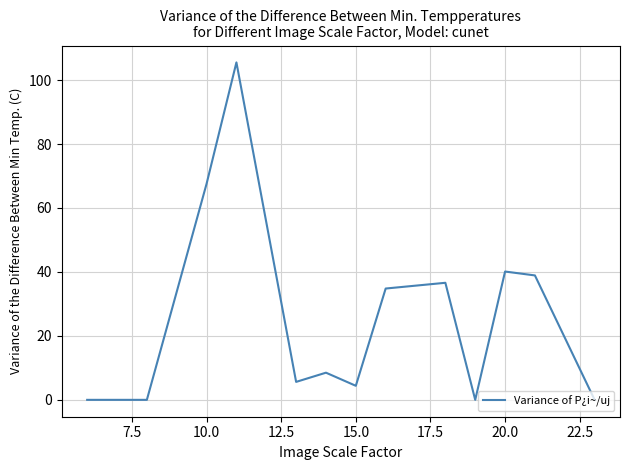

What is the difference between the maximum and minimum values?

105.5